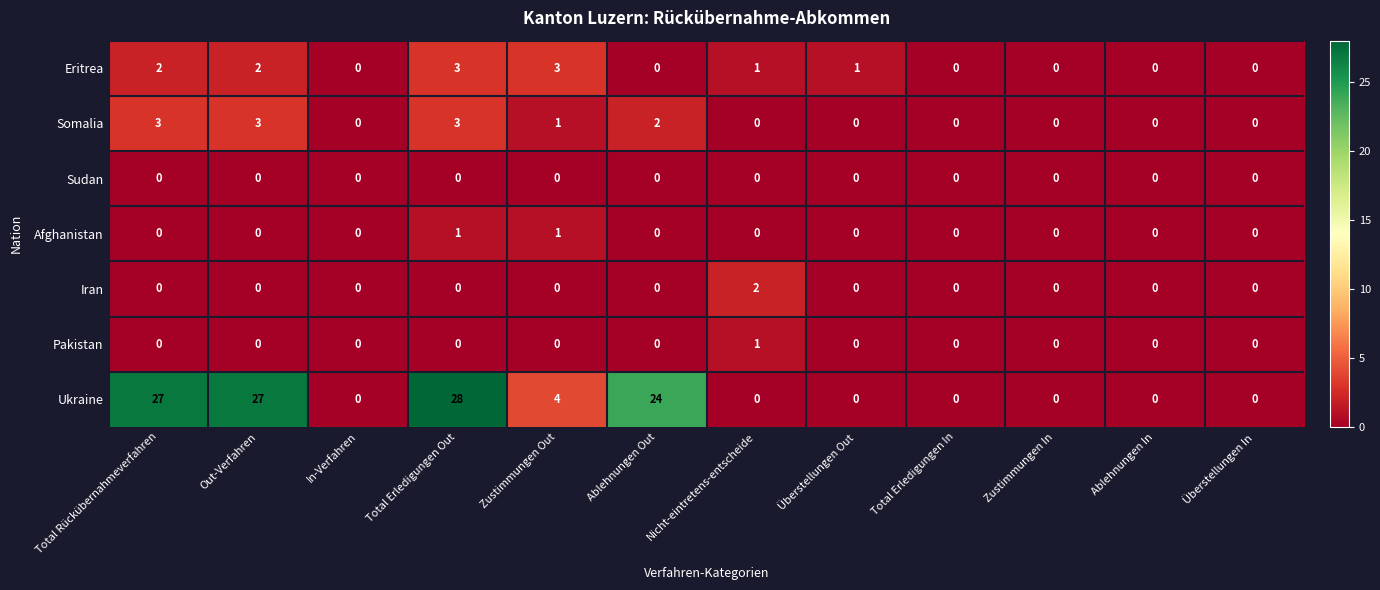

Between In-Verfahren and Ablehnungen Out, which series saw the biggest shift?

Ukraine